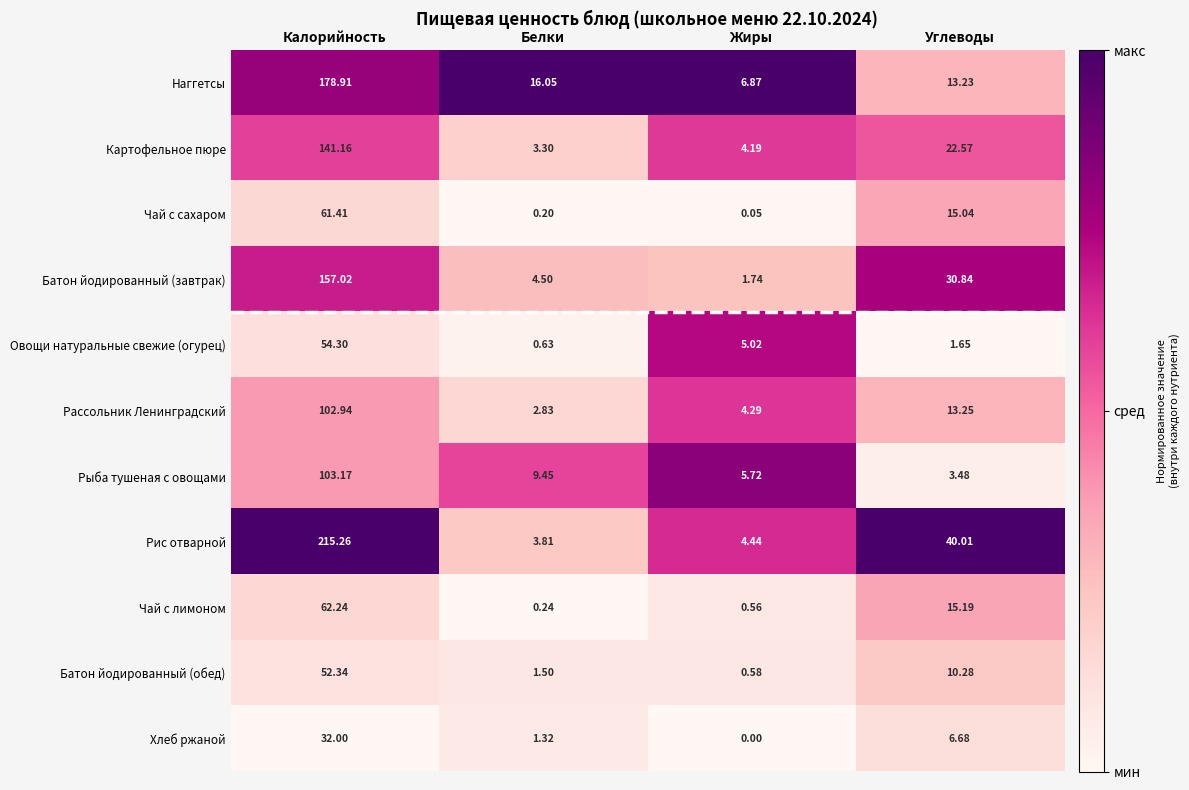

Which series has the widest spread of values?

Рис отварной